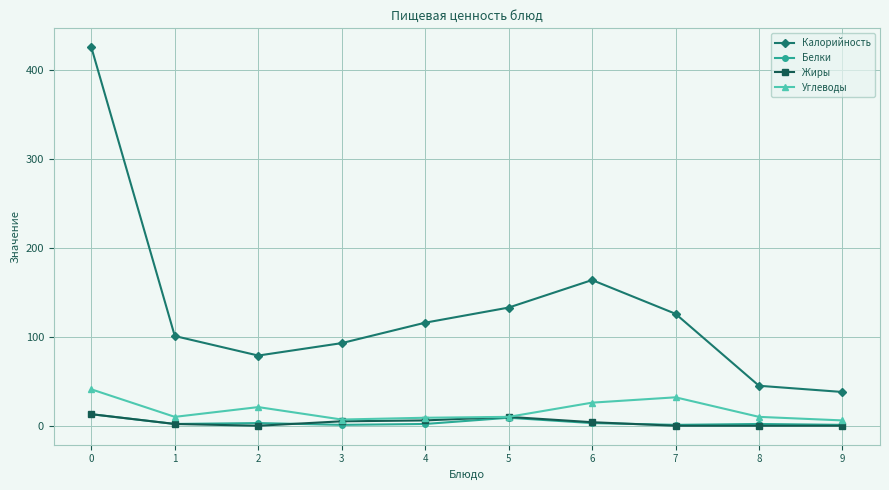

Is it true that Углеводы equals 22 at 0?

False